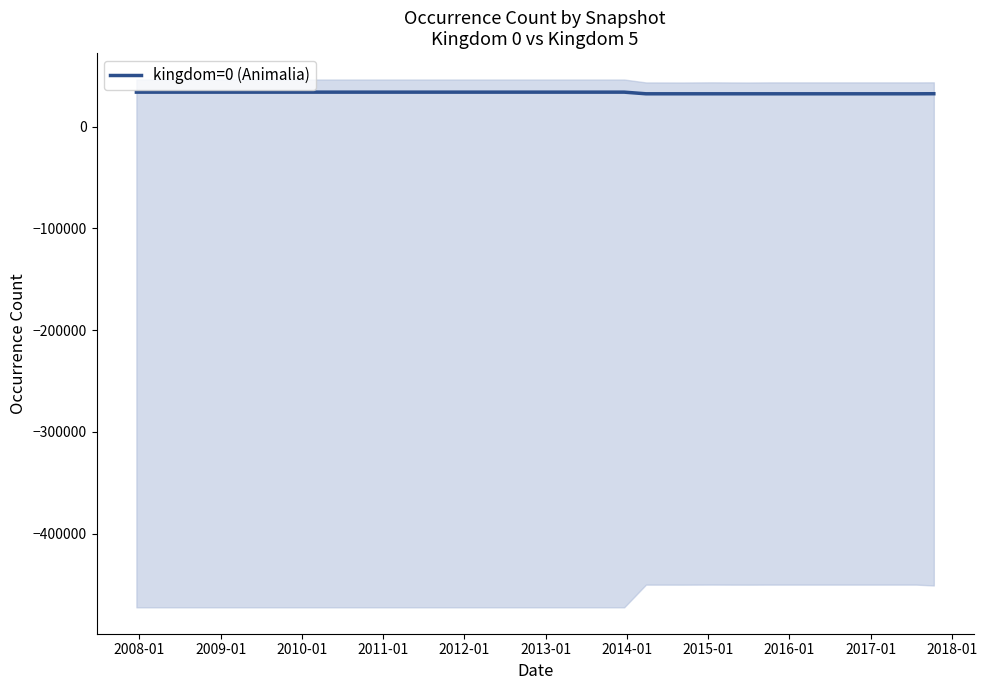

What is the maximum value for kingdom=0 (Animalia)?

34003